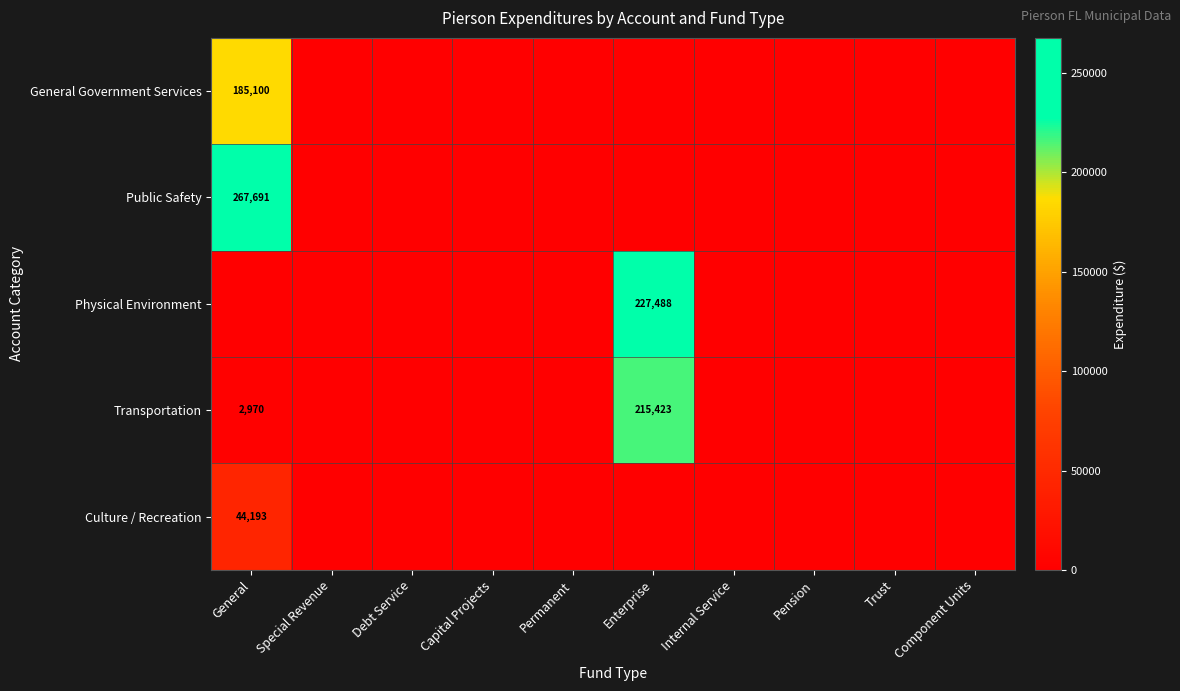

Is it true that General Government Services equals 107384 at General?

False